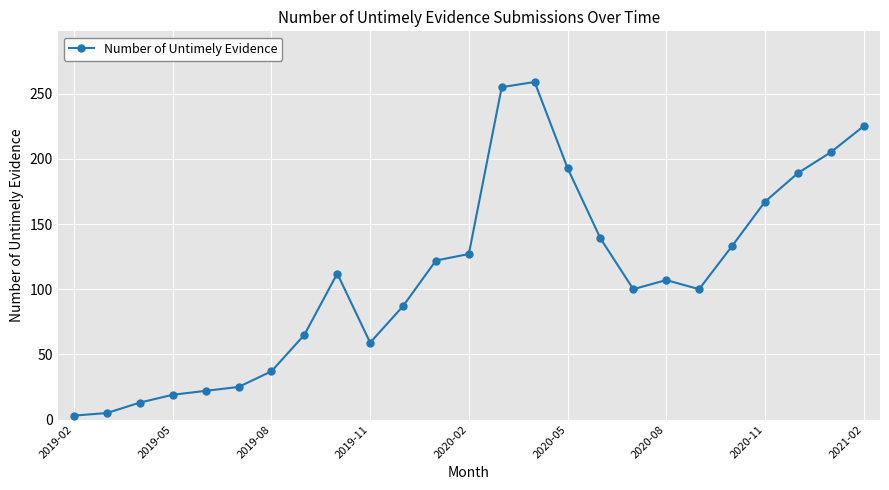

What is the maximum value shown in the chart?

259